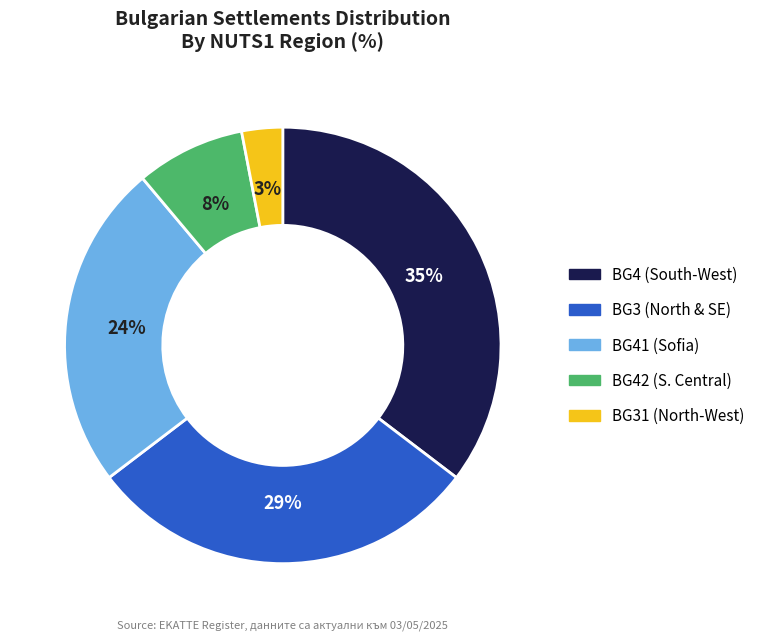

Is there any slice that represents more than half of the pie?

No